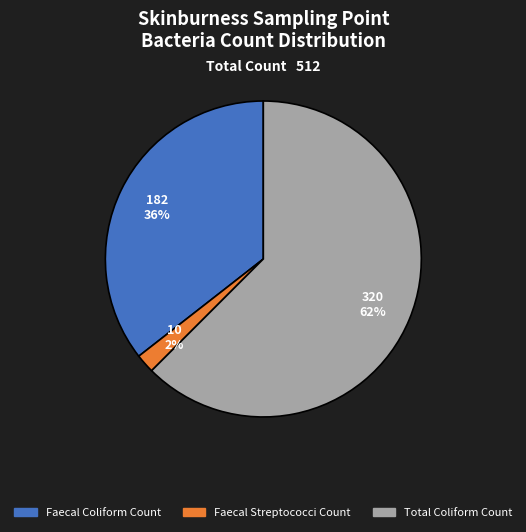

Is there a majority slice in this chart?

Yes